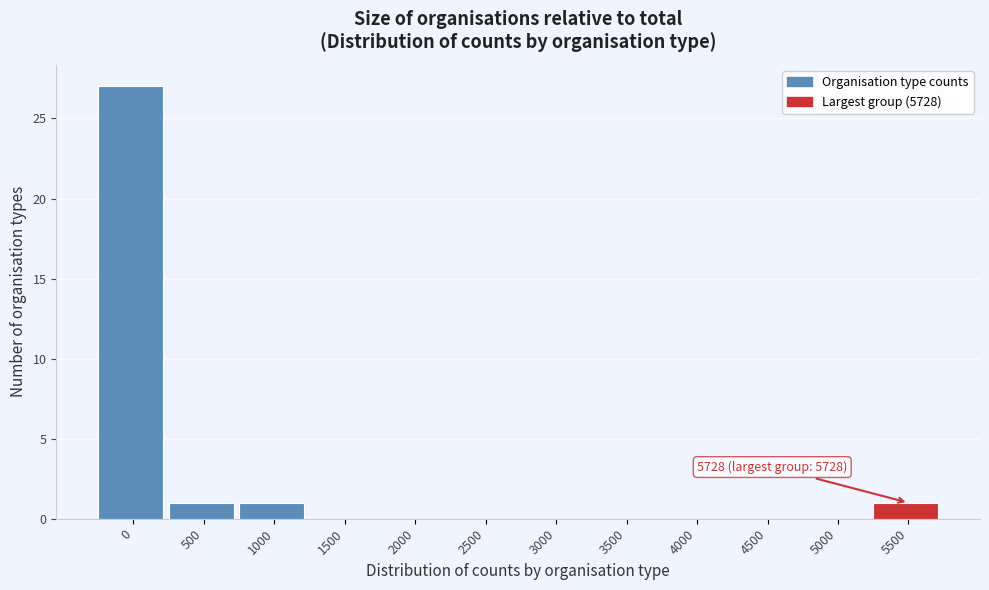

Reading left to right, extract all data points from this chart.

0=27	500=1	1000=1	1500=0	2000=0	2500=0	3000=0	3500=0	4000=0	4500=0	5000=0	5500=1